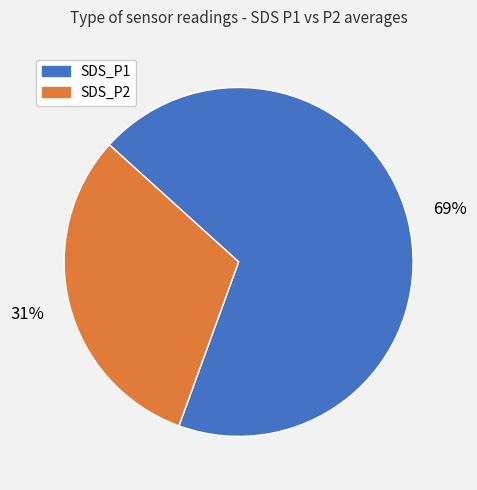

What percentage is the SDS_P1 slice, to the nearest percent?

69%